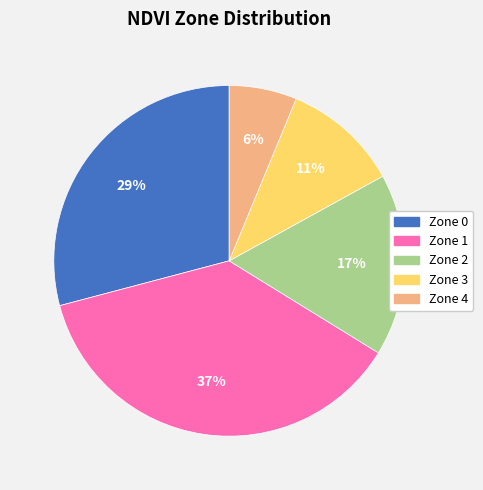

How many slices are in this pie chart?

5